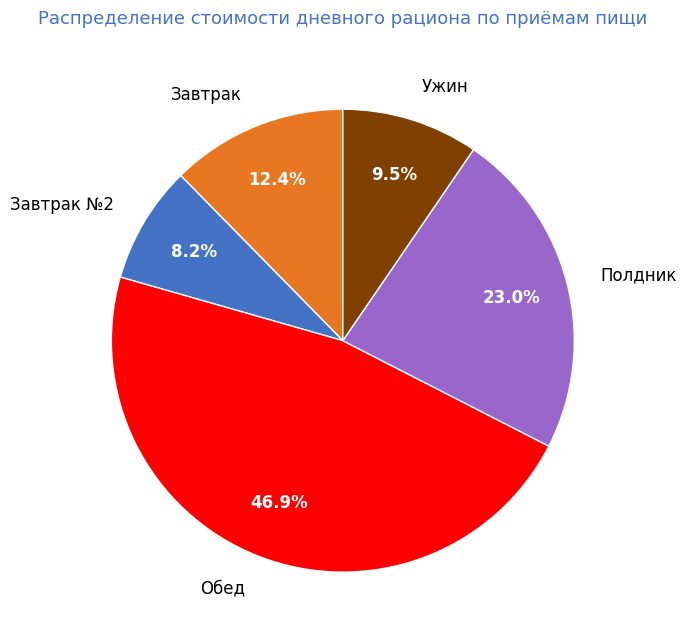

Combined, what portion of the pie is Обед and Завтрак?

59.3%